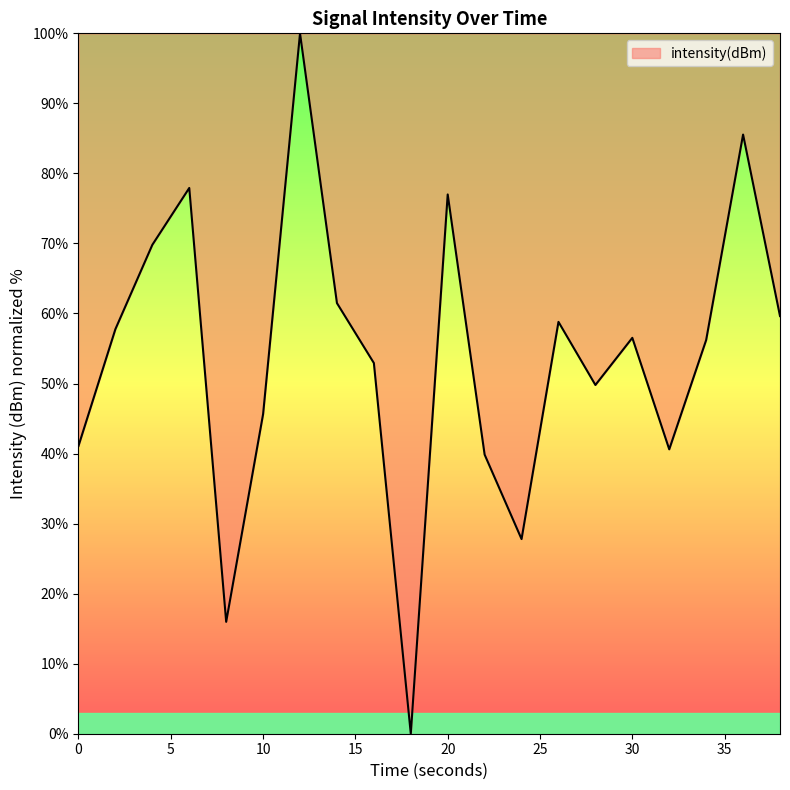

What is the maximum value shown in the chart?

100.0